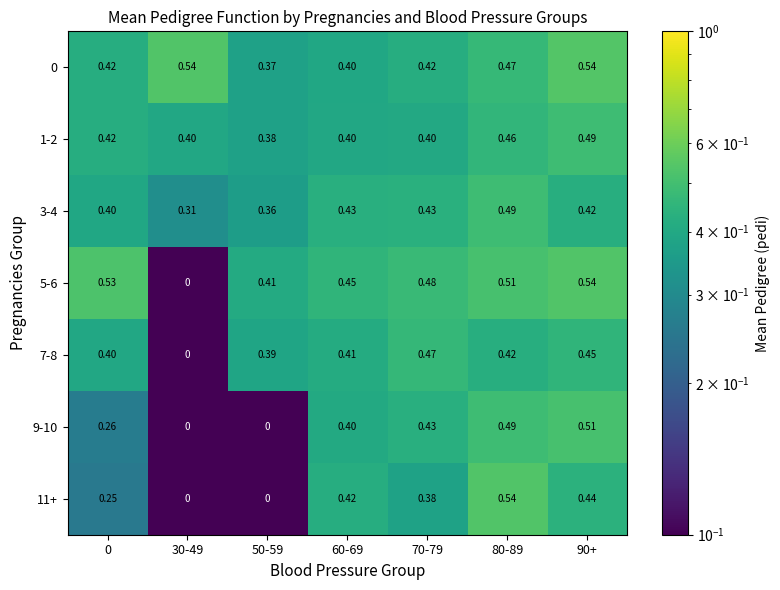

Reading right to left, what are all the values shown in this chart?

0: 90+=0.5	80-89=0.5	70-79=0.4	60-69=0.4	50-59=0.4	30-49=0.5	0=0.4
1-2: 90+=0.5	80-89=0.5	70-79=0.4	60-69=0.4	50-59=0.4	30-49=0.4	0=0.4
3-4: 90+=0.4	80-89=0.5	70-79=0.4	60-69=0.4	50-59=0.4	30-49=0.3	0=0.4
5-6: 90+=0.5	80-89=0.5	70-79=0.5	60-69=0.5	50-59=0.4	30-49=0.0	0=0.5
7-8: 90+=0.5	80-89=0.4	70-79=0.5	60-69=0.4	50-59=0.4	30-49=0.0	0=0.4
9-10: 90+=0.5	80-89=0.5	70-79=0.4	60-69=0.4	50-59=0.0	30-49=0.0	0=0.3
11+: 90+=0.4	80-89=0.5	70-79=0.4	60-69=0.4	50-59=0.0	30-49=0.0	0=0.2